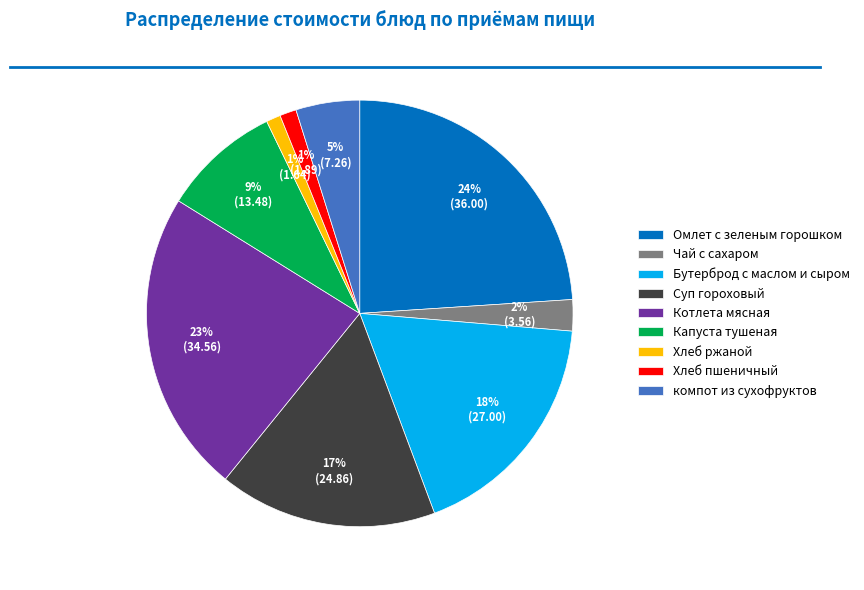

Between Чай с сахаром and Капуста тушеная, which is larger?

Капуста тушеная